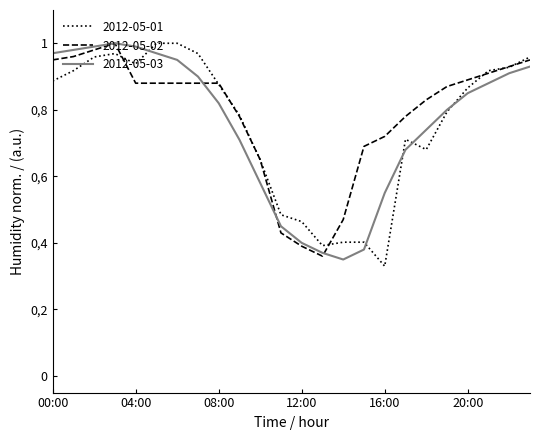

Rank the categories by 2012-05-02 value from lowest to highest.

13:00, 12:00, 11:00, 14:00, 10:00, 15:00, 16:00, 09:00, 17:00, 18:00, 19:00, 04:00, 05:00, 06:00, 07:00, 08:00, 20:00, 21:00, 22:00, 00:00, 23:00, 01:00, 02:00, 03:00